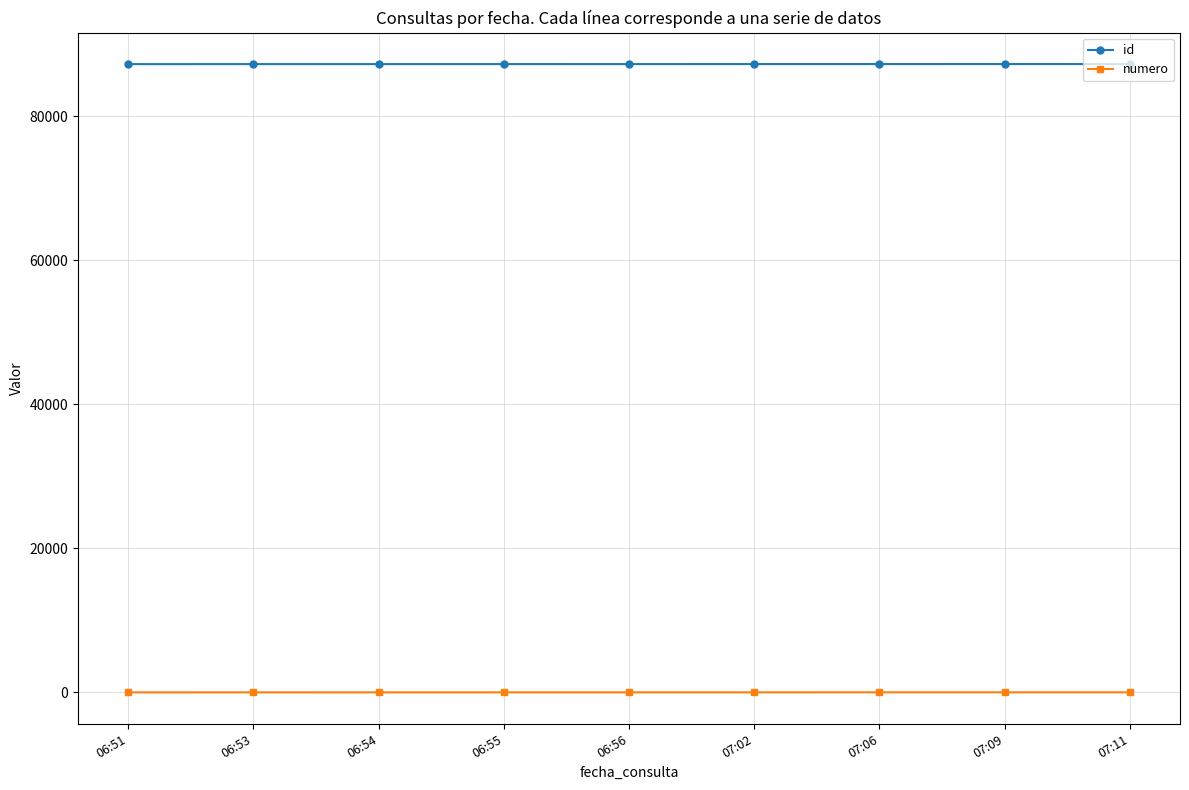

What are all the series names shown in the legend?

id, numero